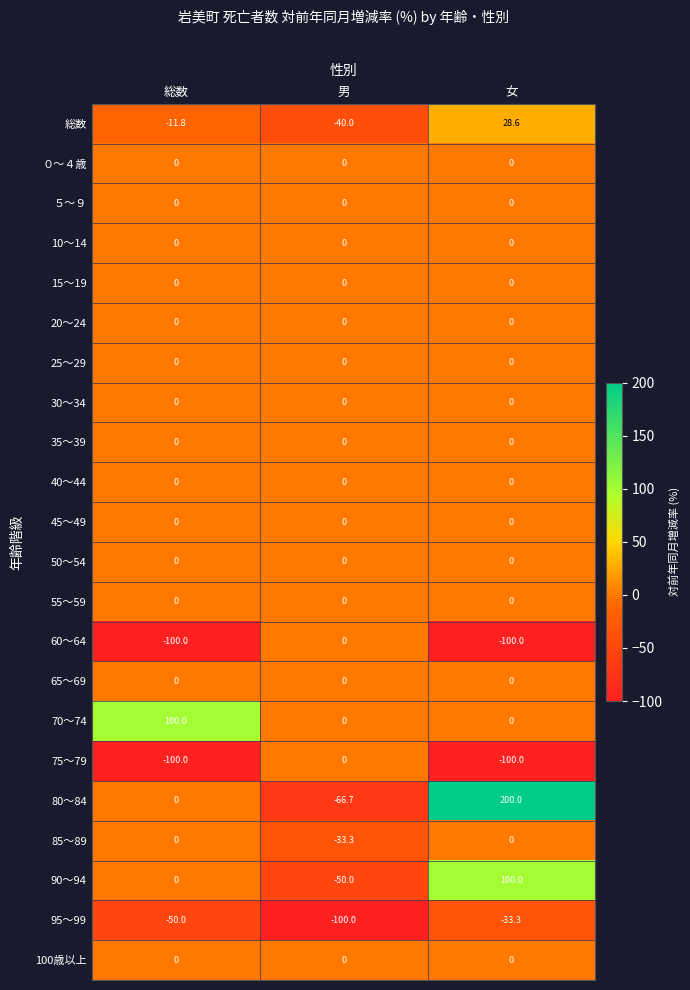

Which series changed the most between 男 and 女?

80～84